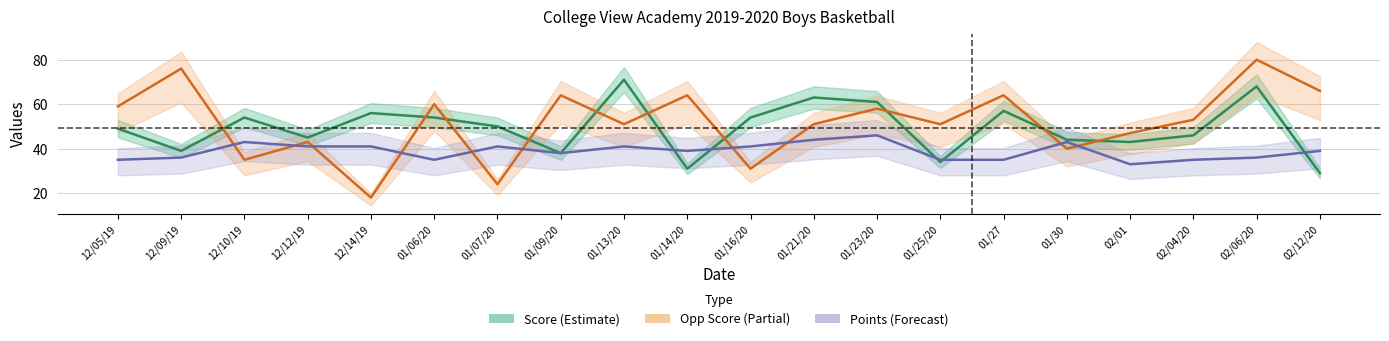

What is the label of the 18th point from the left?

02/04/20